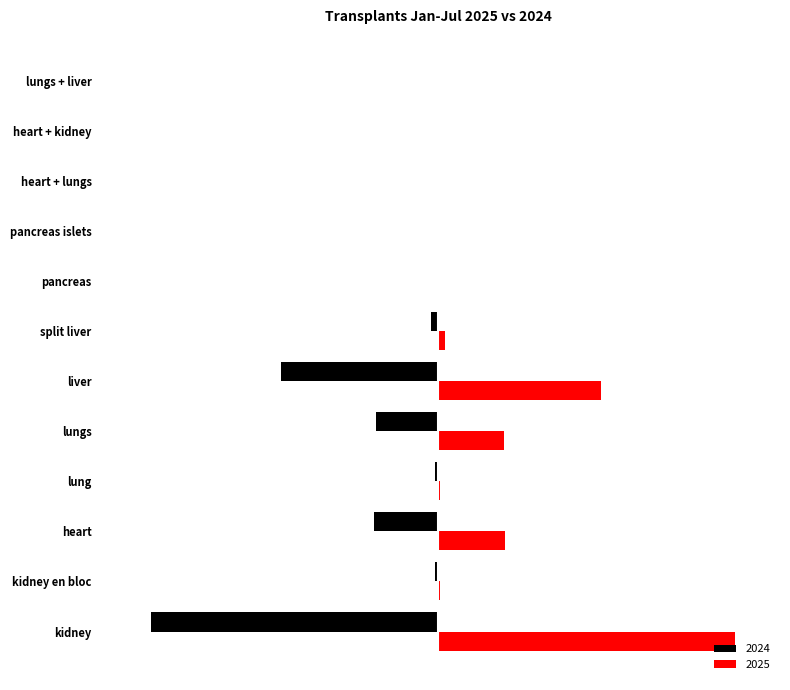

Rank the series at pancreas from lowest to highest value.

2024, 2025